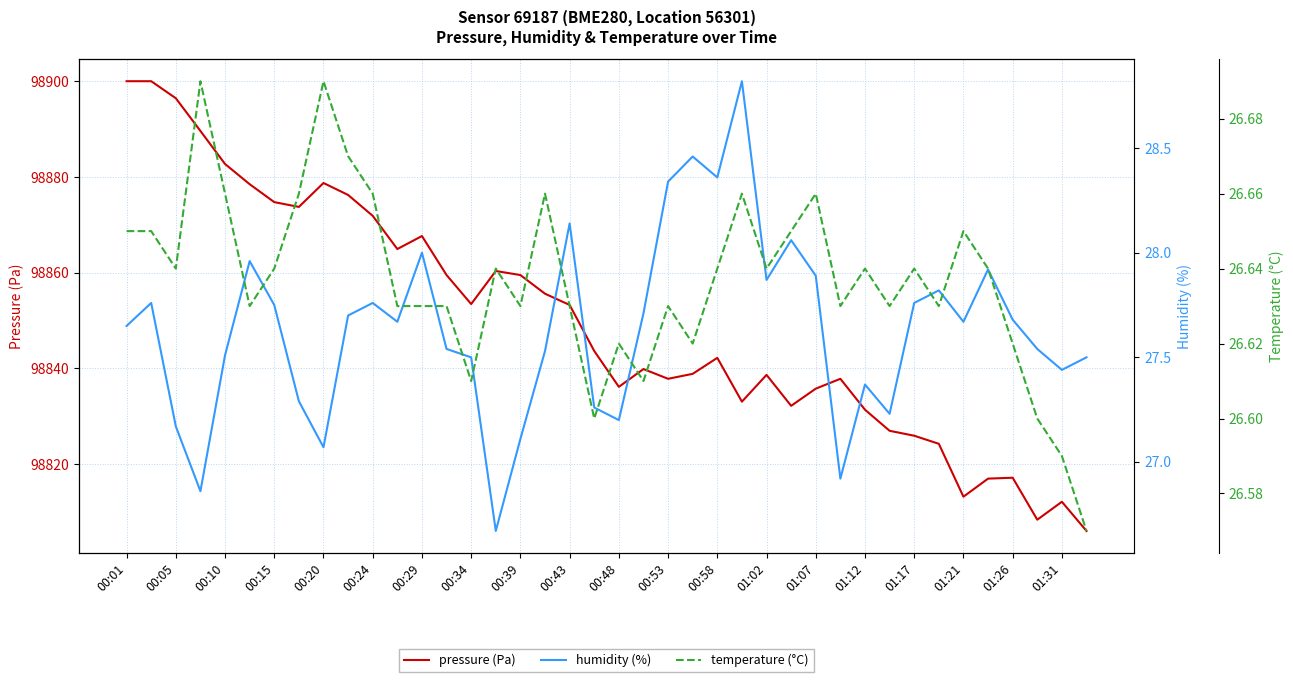

Which series has the largest total across all categories?

pressure (Pa)